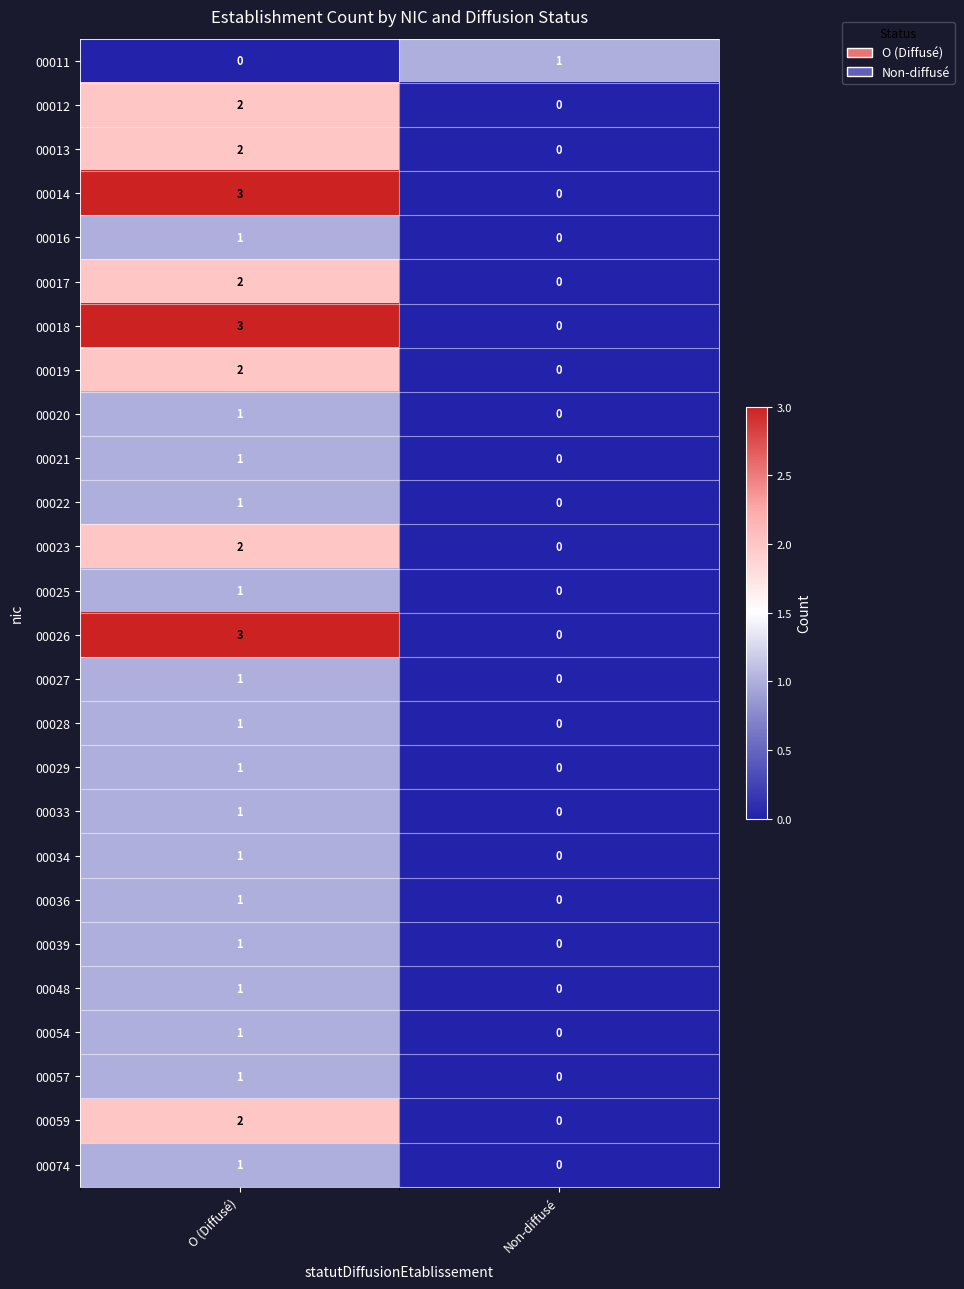

Is it true that 00054 equals 0 at Non-diffusé?

True